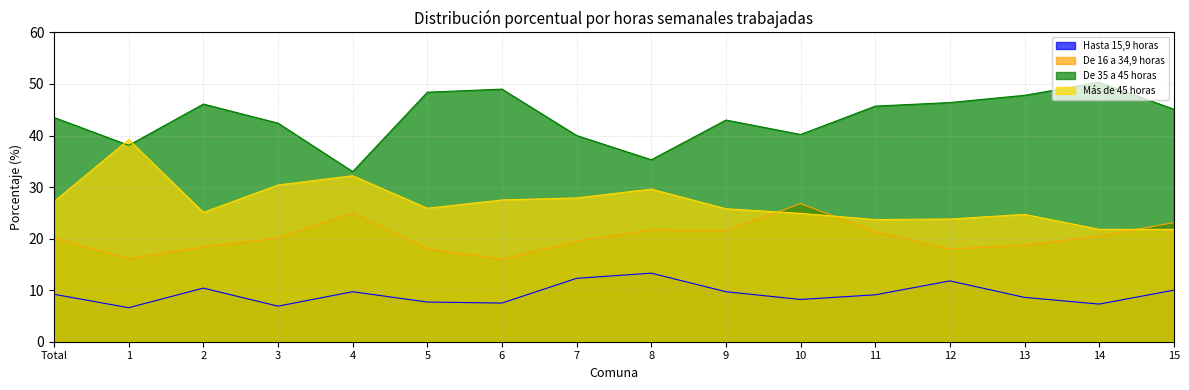

How many interior local peaks does the Hasta 15,9 horas series have?

4